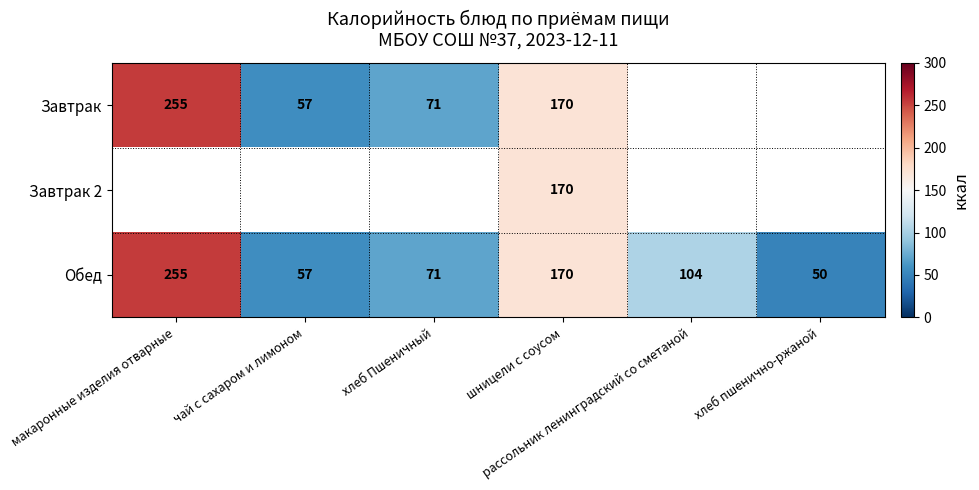

The value of Обед at хлеб Пшеничный is 96.0. True or false?

False